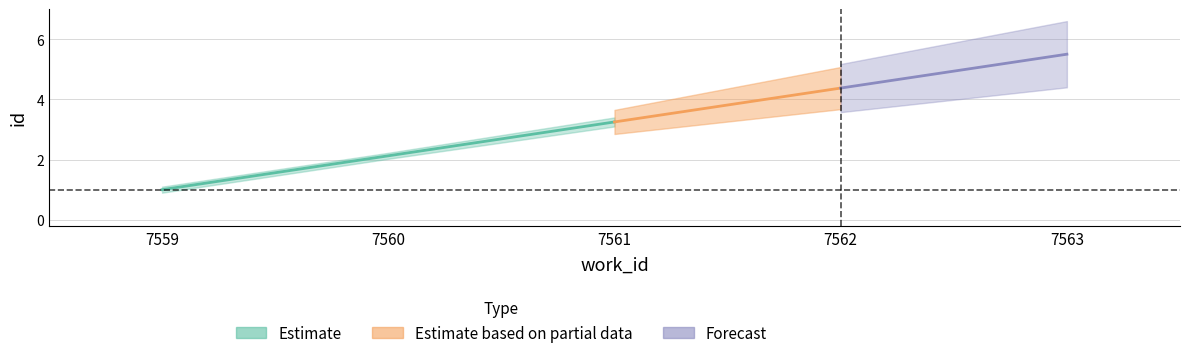

True or false: upper and mid intersect in this chart.

False